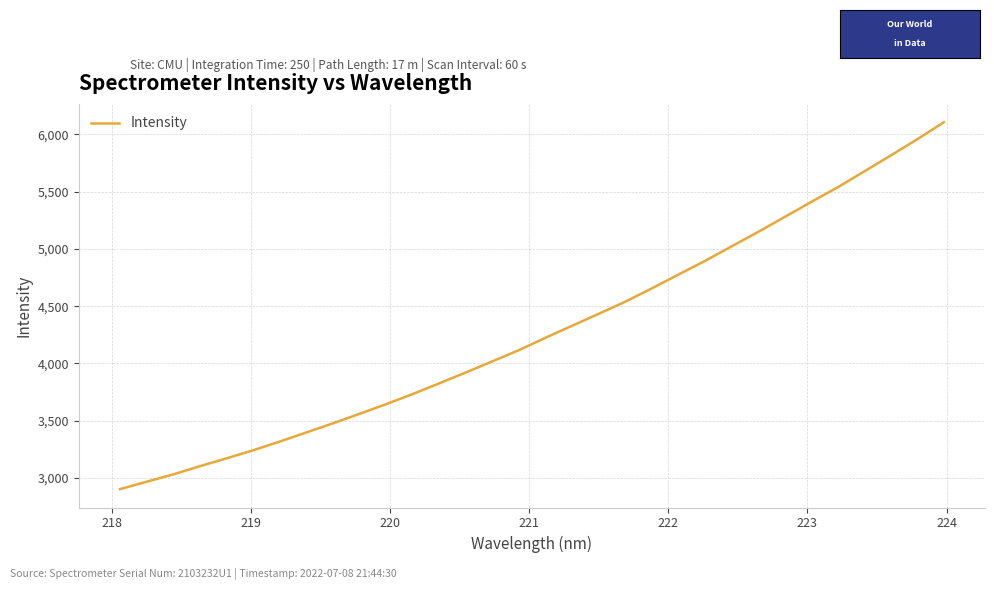

What is the minimum value shown in the chart?

2901.6